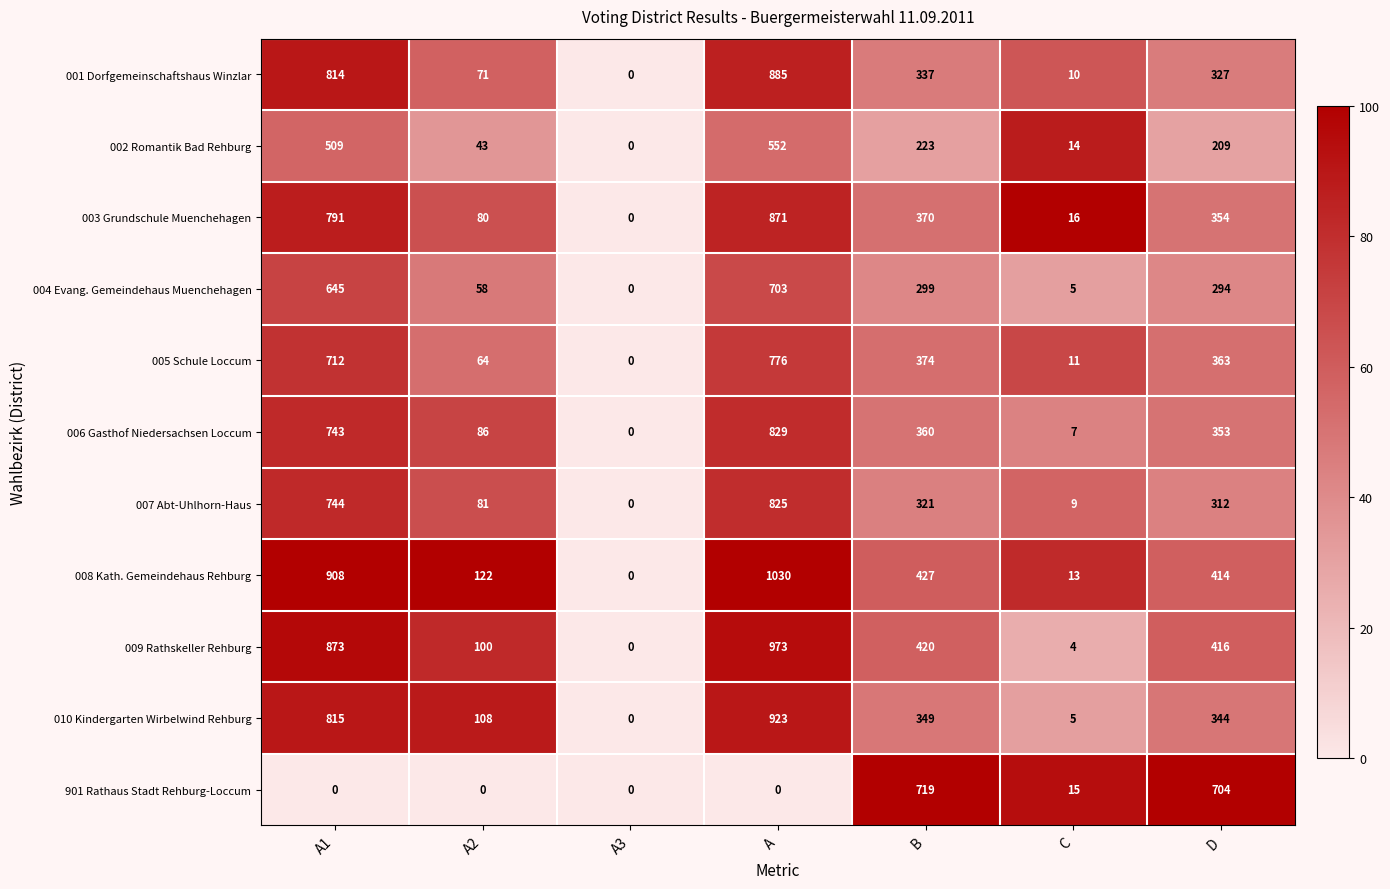

Which series has the widest spread of values?

008 Kath. Gemeindehaus Rehburg